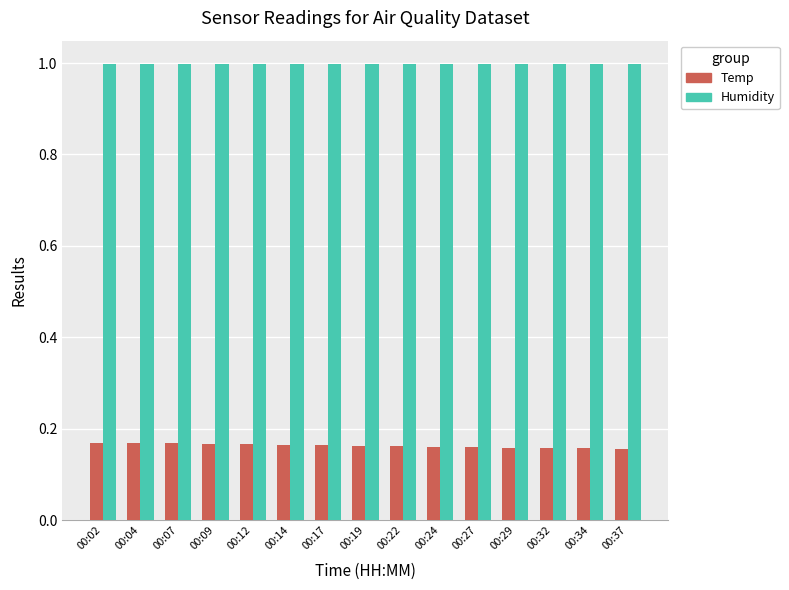

At 00:17, list the series in order from smallest to largest.

Temp, Humidity